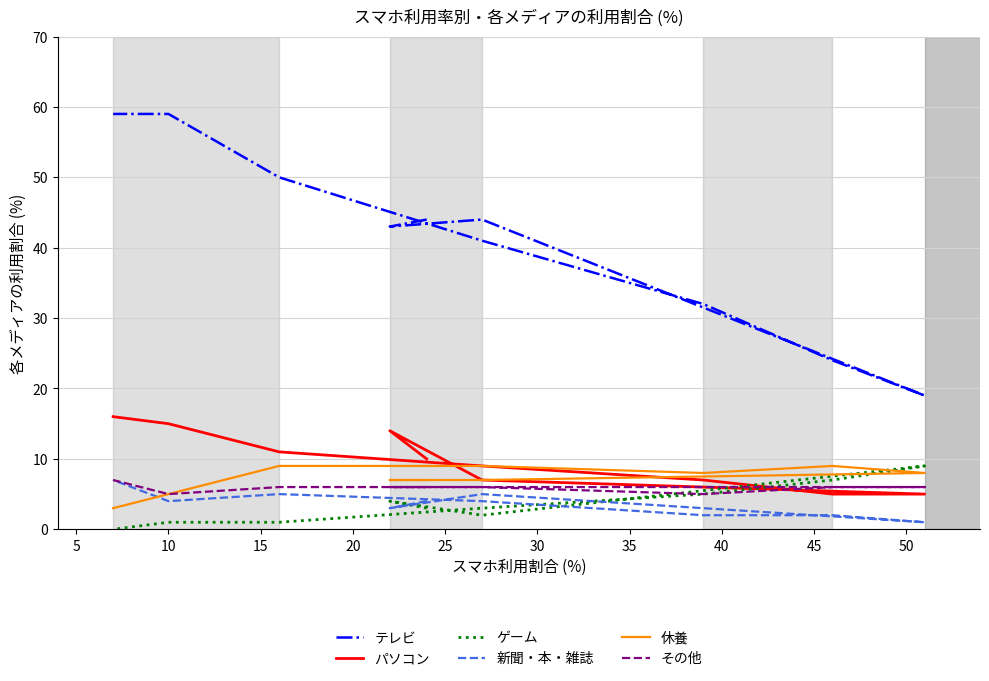

What is the difference between the 新聞・本・雑誌 values at 5 and 15?

2